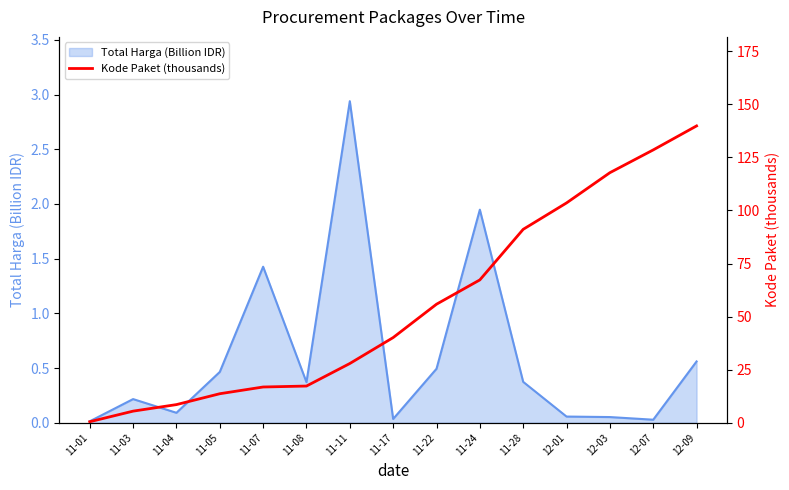

Is it true that the value at 11-28 is 18.6?

False